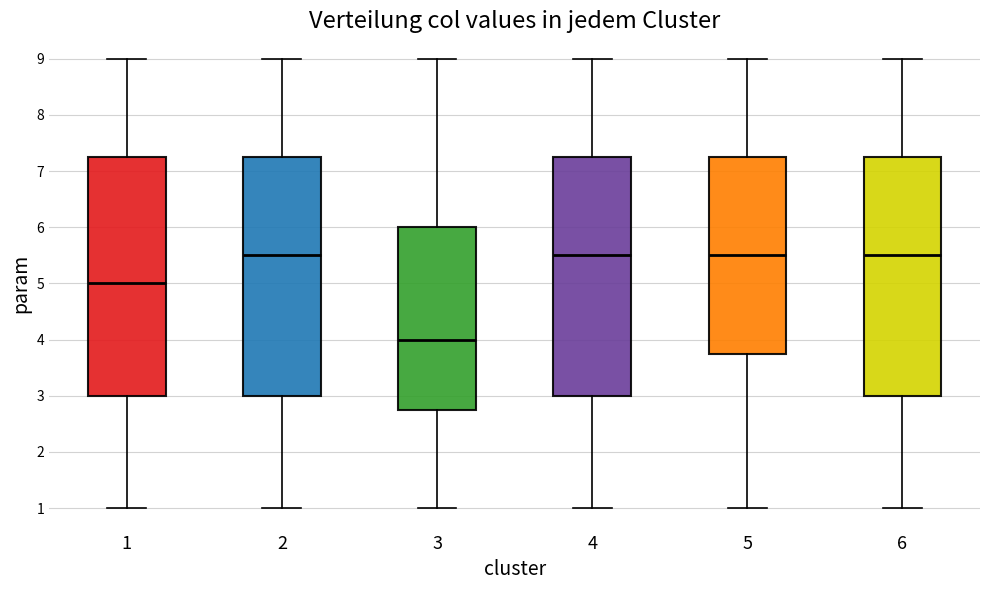

Where is the upper edge of the box at x = 2 on the y-axis? The values are not printed on the chart, so give them approximately, as read against the axis.

7.3